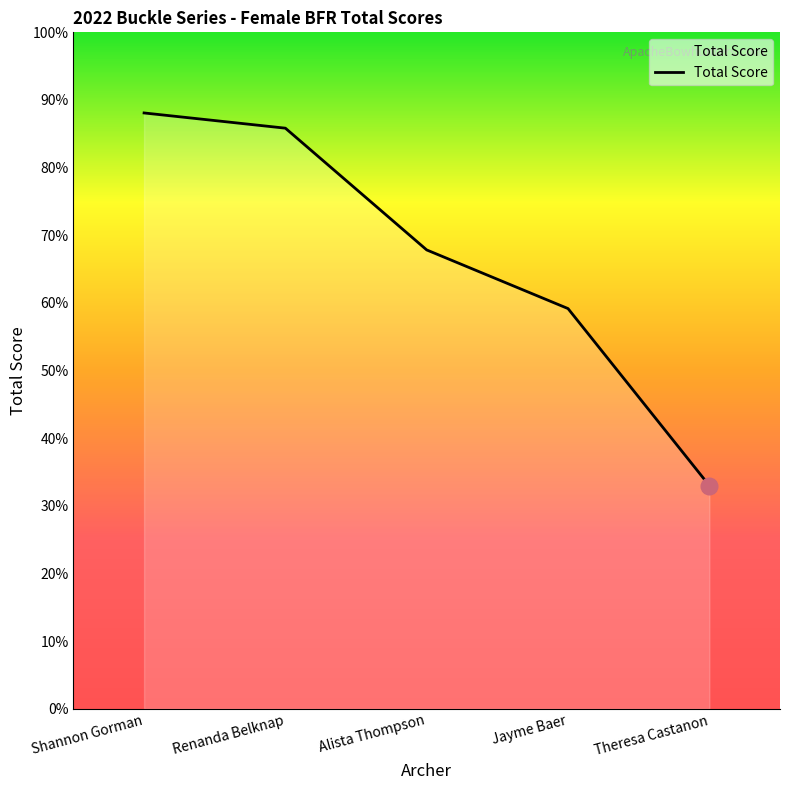

Does the chart display data point markers on the line(s)?

No